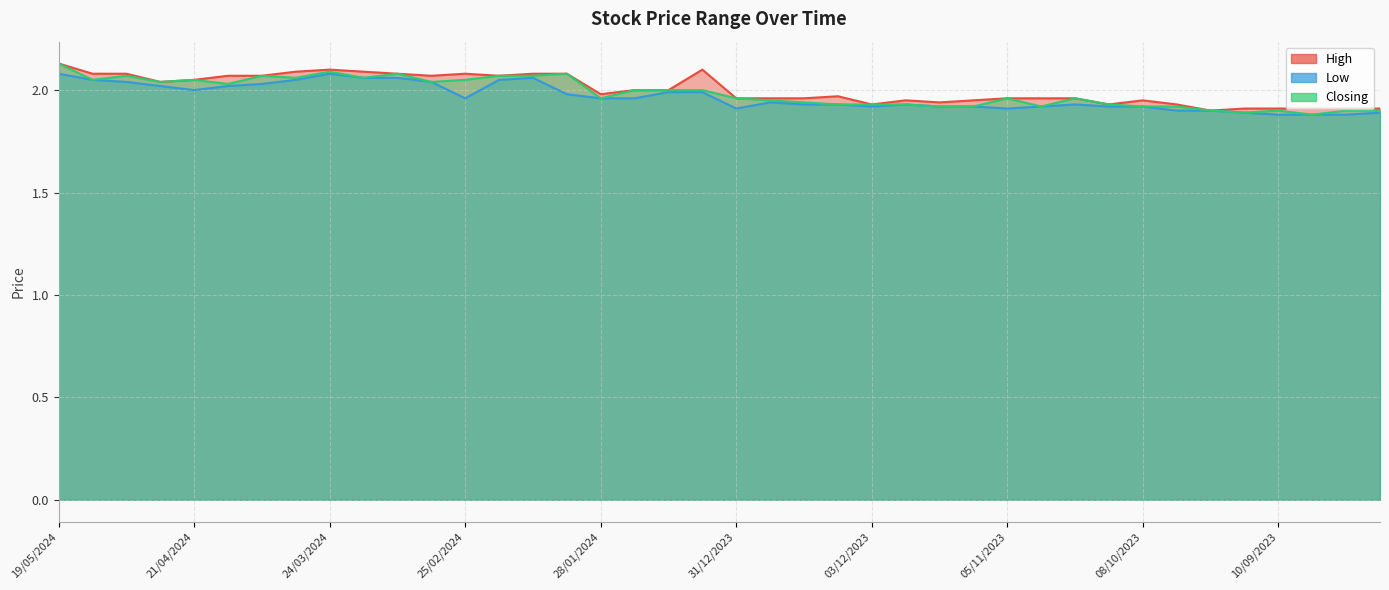

List the series in order of their overall mean, lowest first.

Low, Closing, High